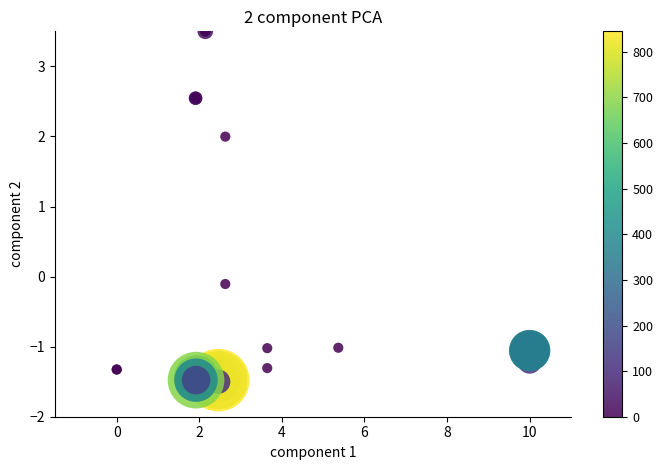

What Y value in the scatter plot is closest to 1?

2.0